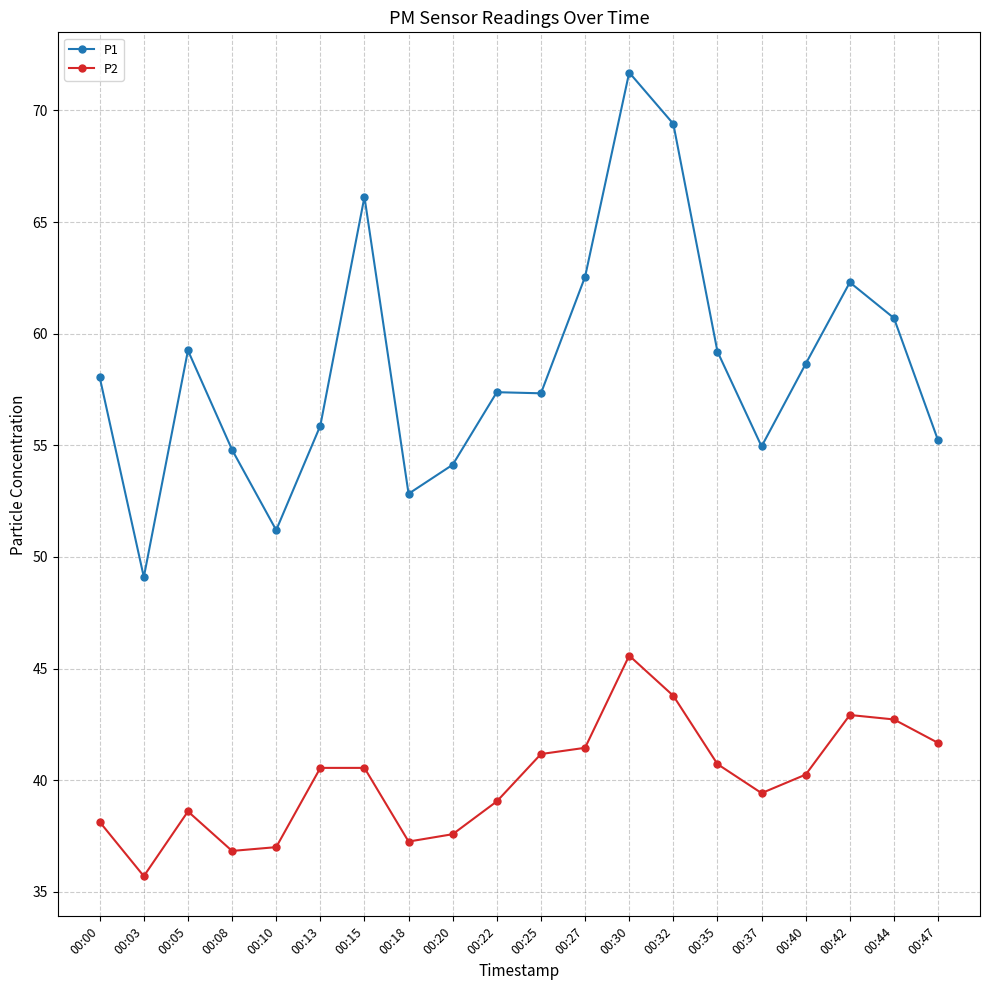

At how many categories does at least one series exceed 47?

20